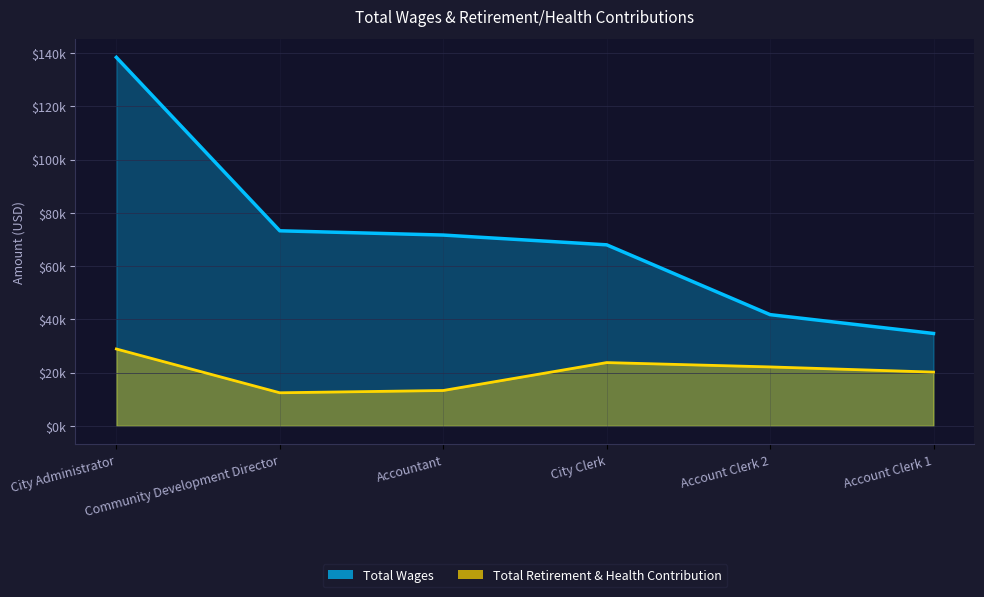

What are all the series names shown in the legend?

Total Wages, Total Retirement & Health Contribution